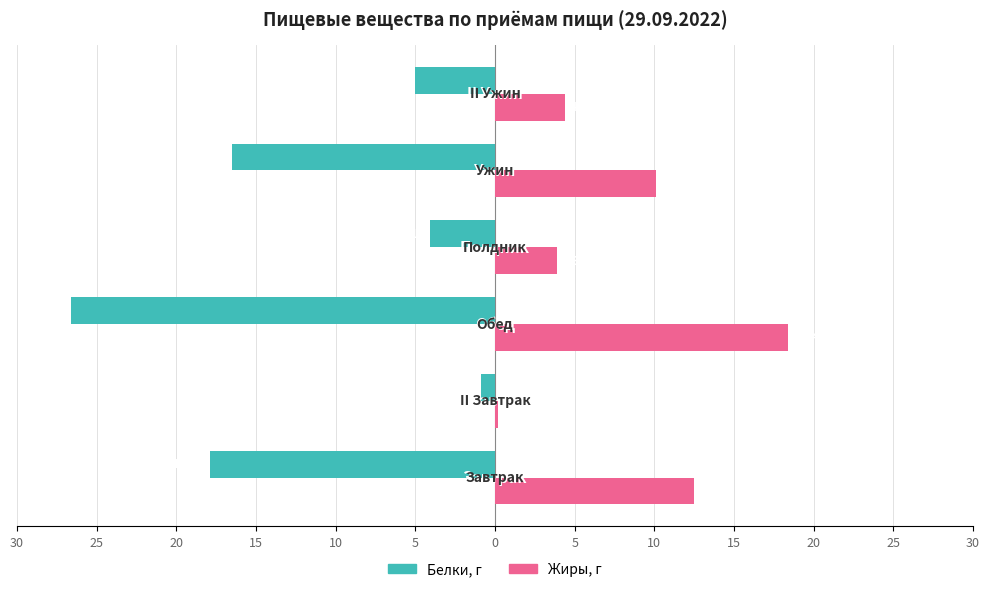

What are all the series names shown in the legend?

Белки, г, Жиры, г